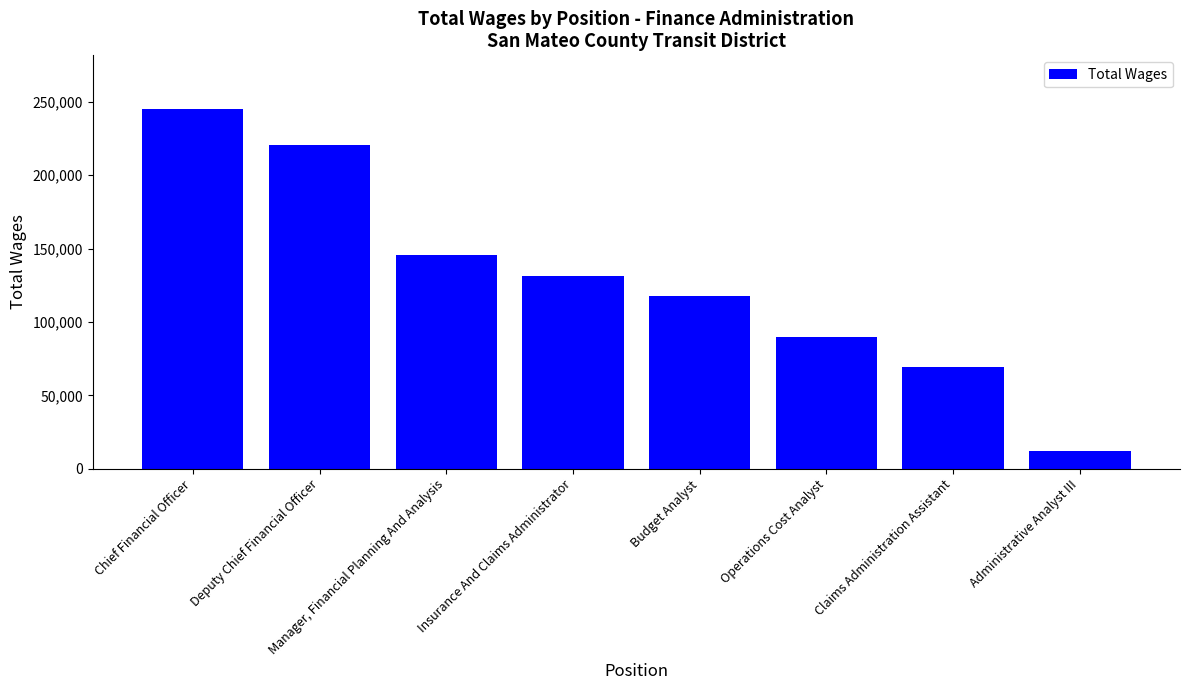

List the labels in order of value, smallest first.

Administrative Analyst III, Claims Administration Assistant, Operations Cost Analyst, Budget Analyst, Insurance And Claims Administrator, Manager, Financial Planning And Analysis, Deputy Chief Financial Officer, Chief Financial Officer